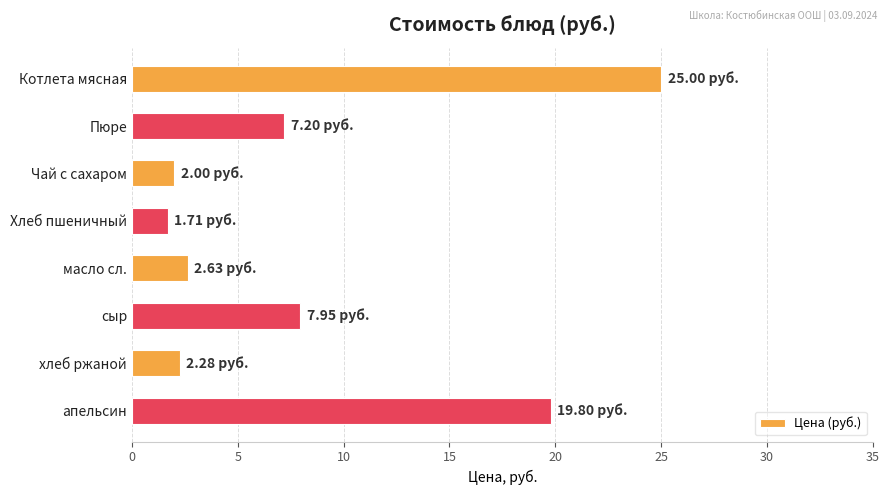

How many categories are shown in the chart?

8